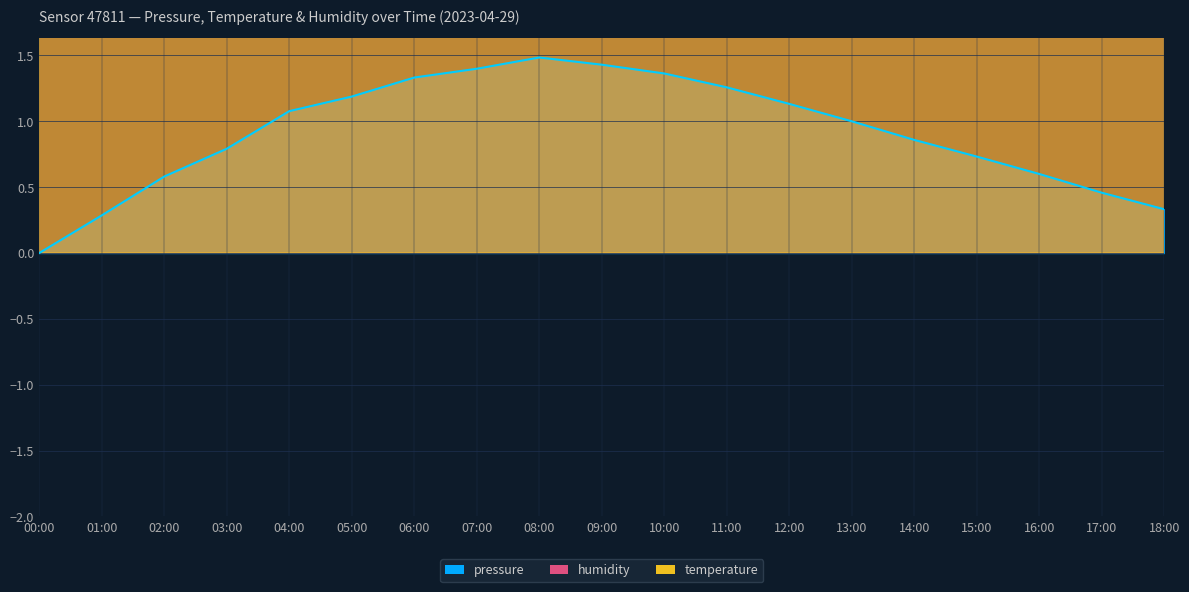

True or false: humidity and temperature cross at least once.

True